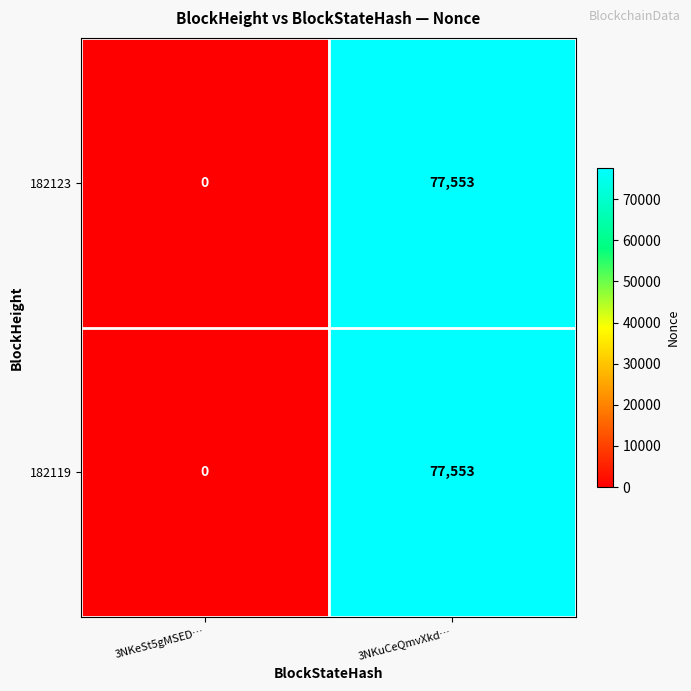

What is the sum of all 182123 values?

77553